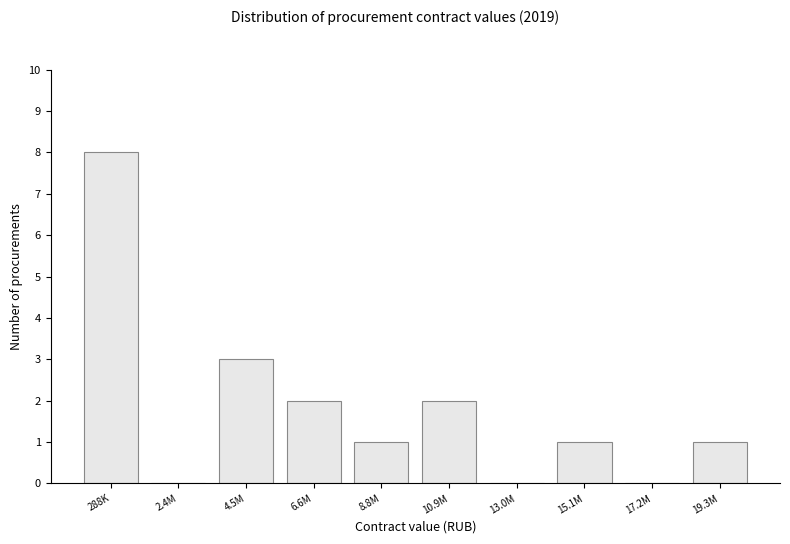

Reading right to left, list all the values displayed in this chart.

19.3M=1	17.2M=0	15.1M=1	13.0M=0	10.9M=2	8.8M=1	6.6M=2	4.5M=3	2.4M=0	288K=8